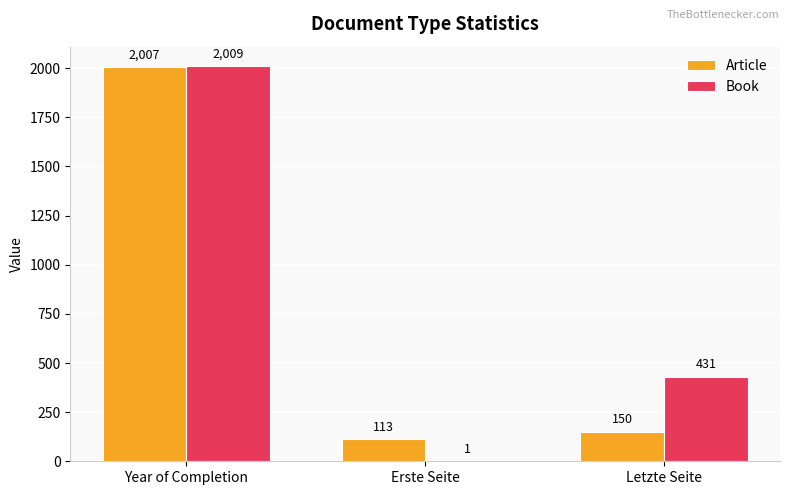

Which series has the largest range (max minus min)?

Book